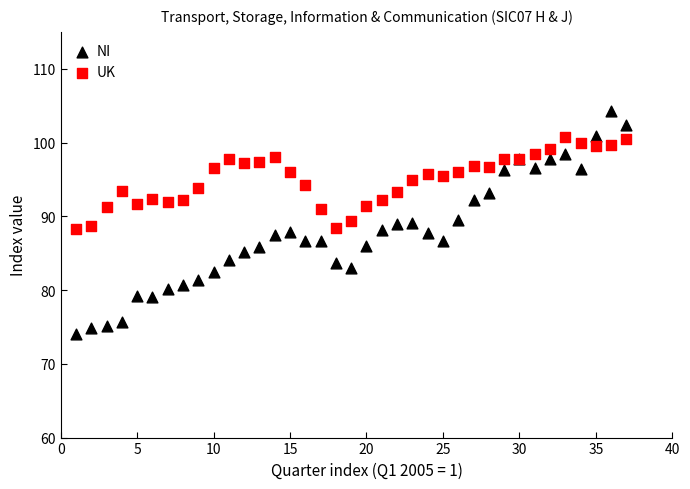

Which series has the largest Y range (max minus min)?

NI